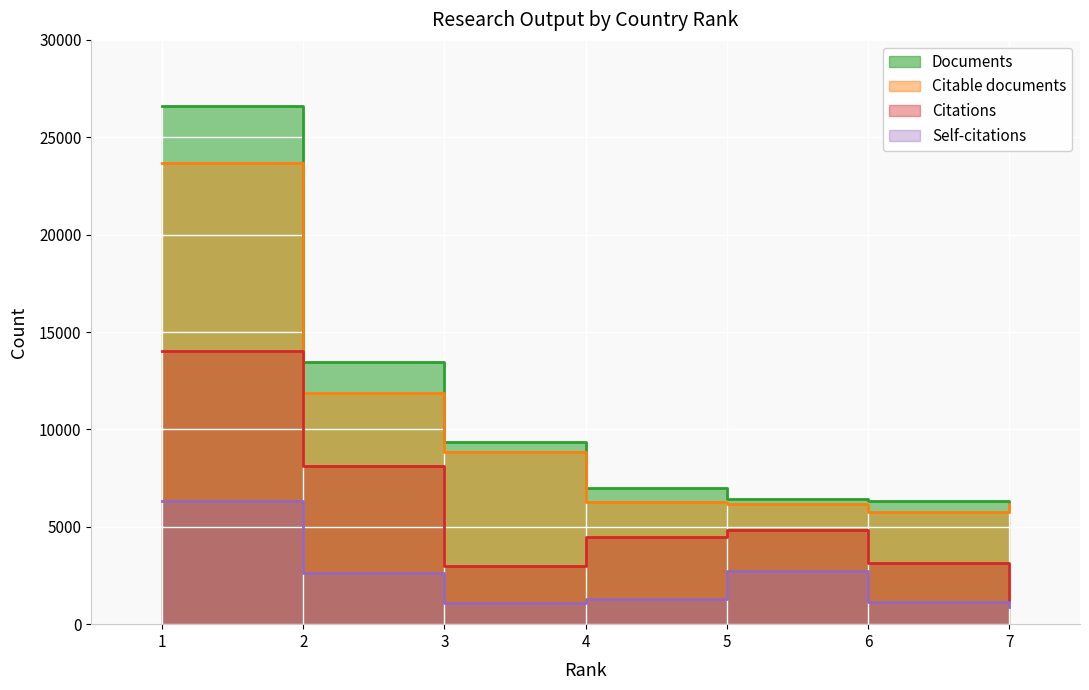

How many series are shown in this chart?

4